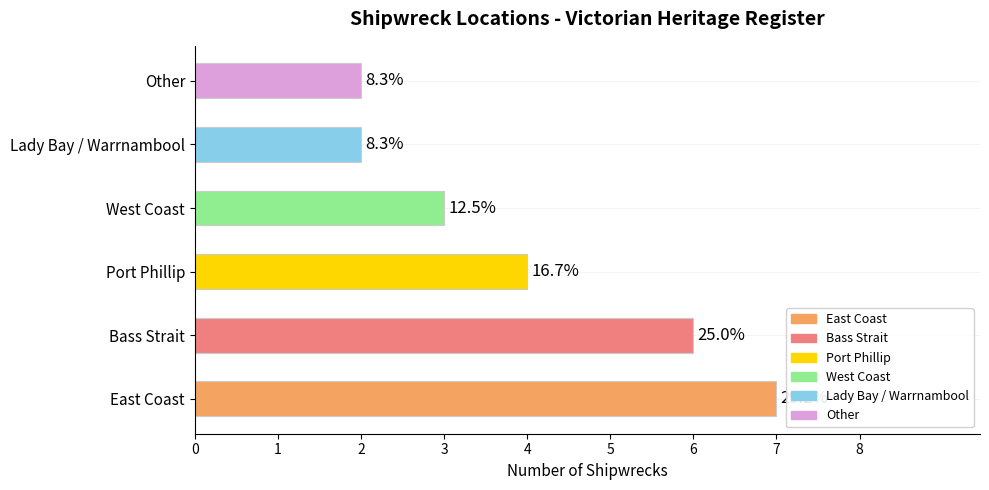

What is the greatest value displayed?

7